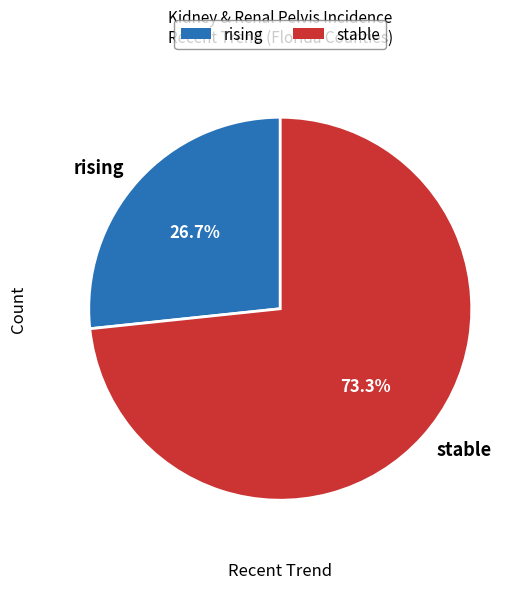

To the nearest percent, what is the difference between the largest and smallest slice percentages?

47%